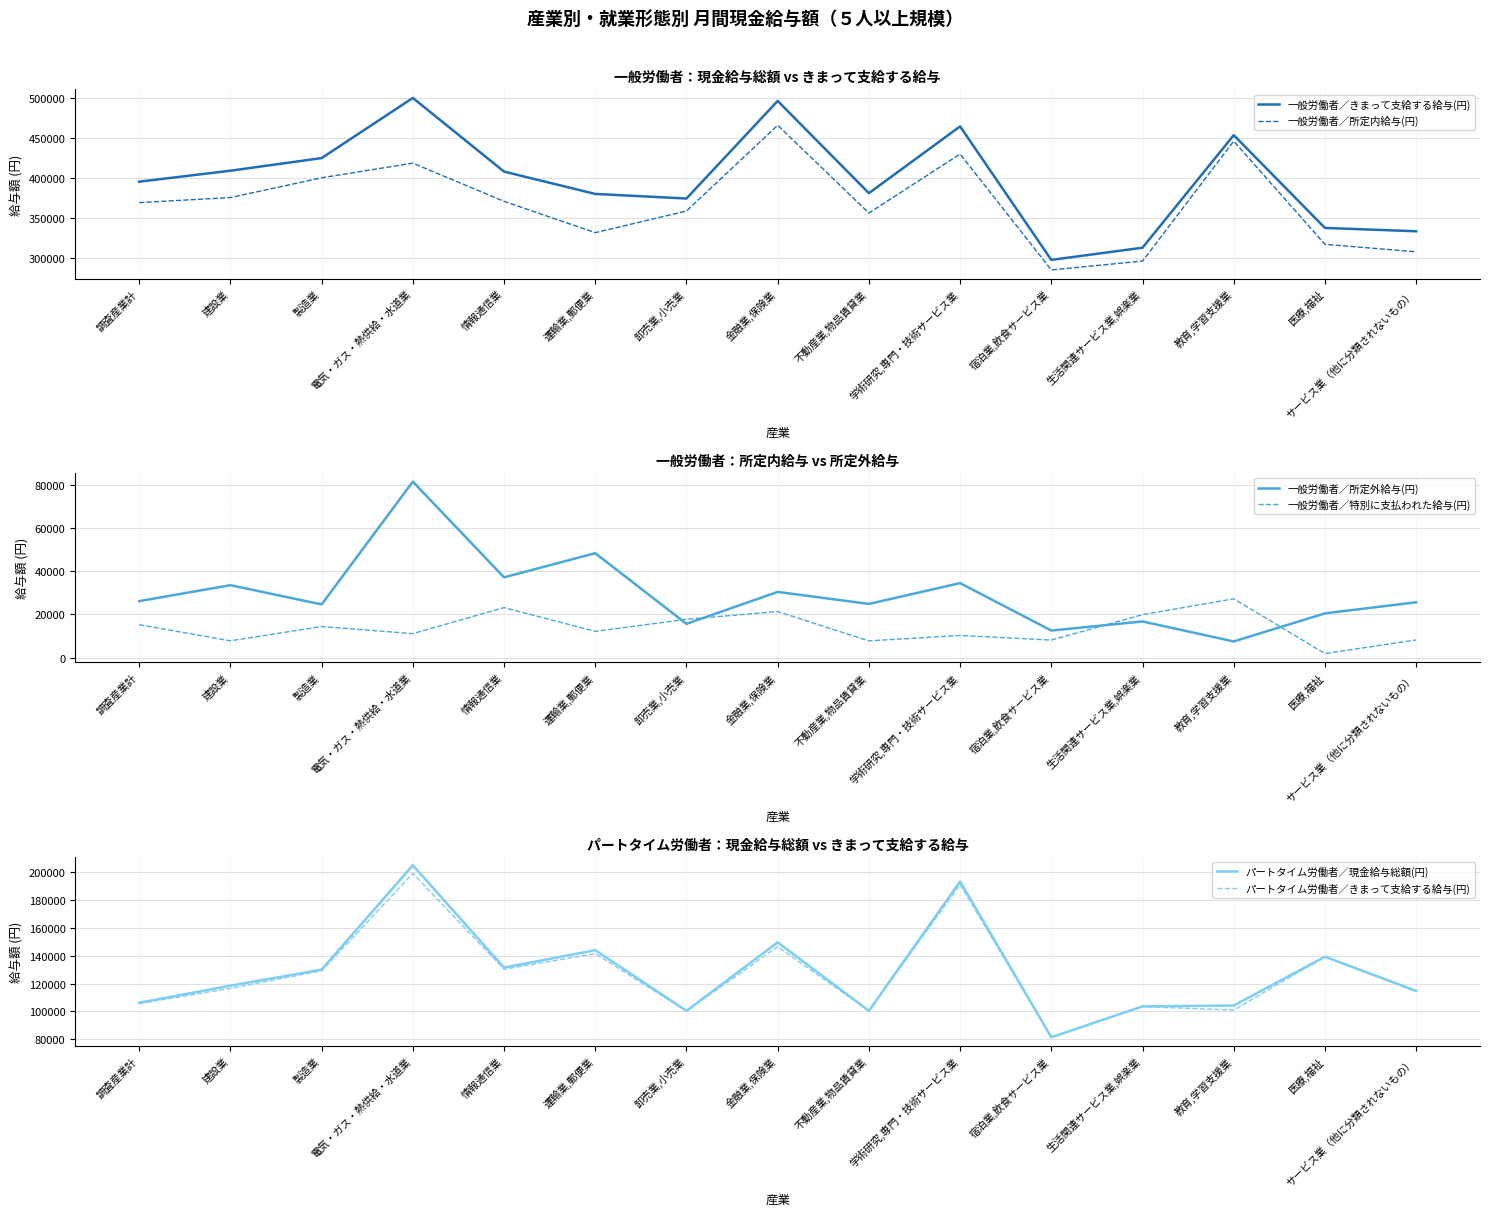

At how many categories does at least one series exceed 165623?

15